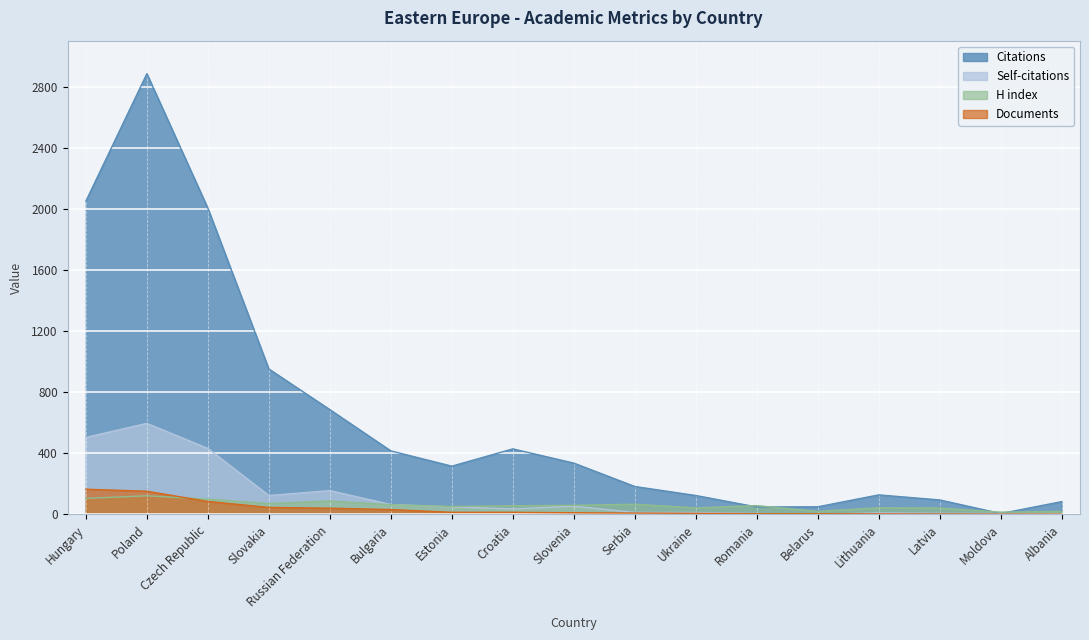

Reading left to right, list all the values displayed in this chart.

Citations: Hungary=2050	Poland=2884	Czech Republic=2004	Slovakia=952	Russian Federation=686	Bulgaria=416	Estonia=316	Croatia=429	Slovenia=336	Serbia=183	Ukraine=124	Romania=49	Belarus=50	Lithuania=128	Latvia=95	Moldova=6	Albania=84
Self-citations: Hungary=504	Poland=596	Czech Republic=432	Slovakia=124	Russian Federation=156	Bulgaria=65	Estonia=49	Croatia=36	Slovenia=54	Serbia=13	Ukraine=13	Romania=6	Belarus=1	Lithuania=10	Latvia=7	Moldova=6	Albania=0
H index: Hungary=105	Poland=122	Czech Republic=100	Slovakia=71	Russian Federation=88	Bulgaria=64	Estonia=52	Croatia=57	Slovenia=60	Serbia=67	Ukraine=43	Romania=58	Belarus=20	Lithuania=44	Latvia=42	Moldova=15	Albania=20
Documents: Hungary=165	Poland=152	Czech Republic=85	Slovakia=46	Russian Federation=41	Bulgaria=32	Estonia=14	Croatia=14	Slovenia=11	Serbia=9	Ukraine=7	Romania=5	Belarus=5	Lithuania=4	Latvia=3	Moldova=2	Albania=2